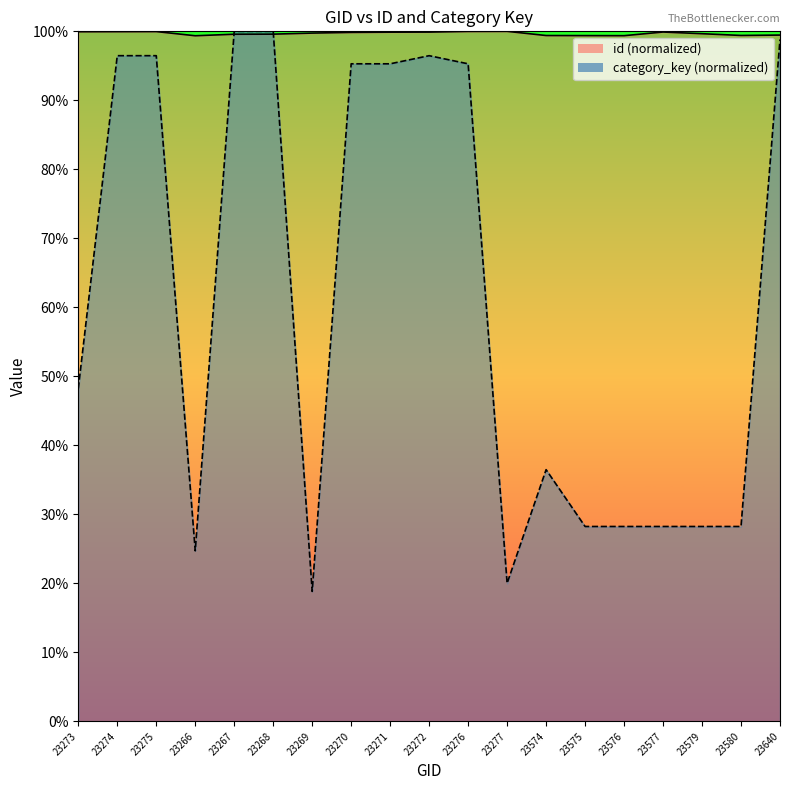

Reading left to right, list all the values displayed in this chart.

id: 99.9	100.0	100.0	99.4	99.6	99.6	99.7	99.8	99.9	99.9	100.0	100.0	99.4	99.4	99.4	99.9	99.7	99.4	99.5
category_key: 48.2	96.5	96.5	24.7	100.0	100.0	18.8	95.3	95.3	96.5	95.3	20.0	36.5	28.2	28.2	28.2	28.2	28.2	98.8